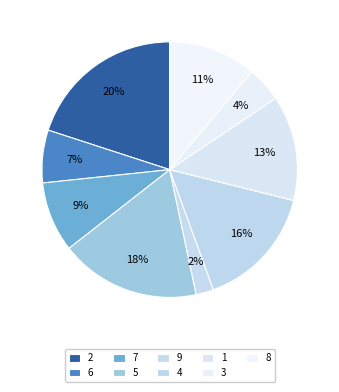

Is it true that 8 is 11% of the pie?

True